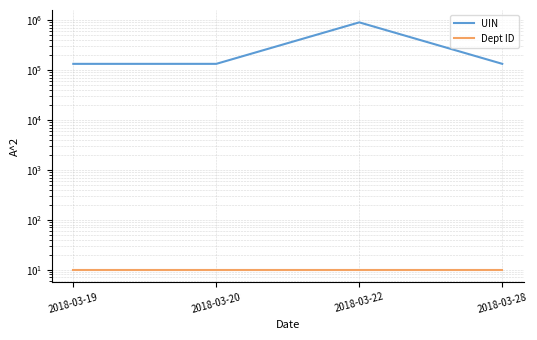

What is the spread (max minus min) of values at 2018-03-22?

904522